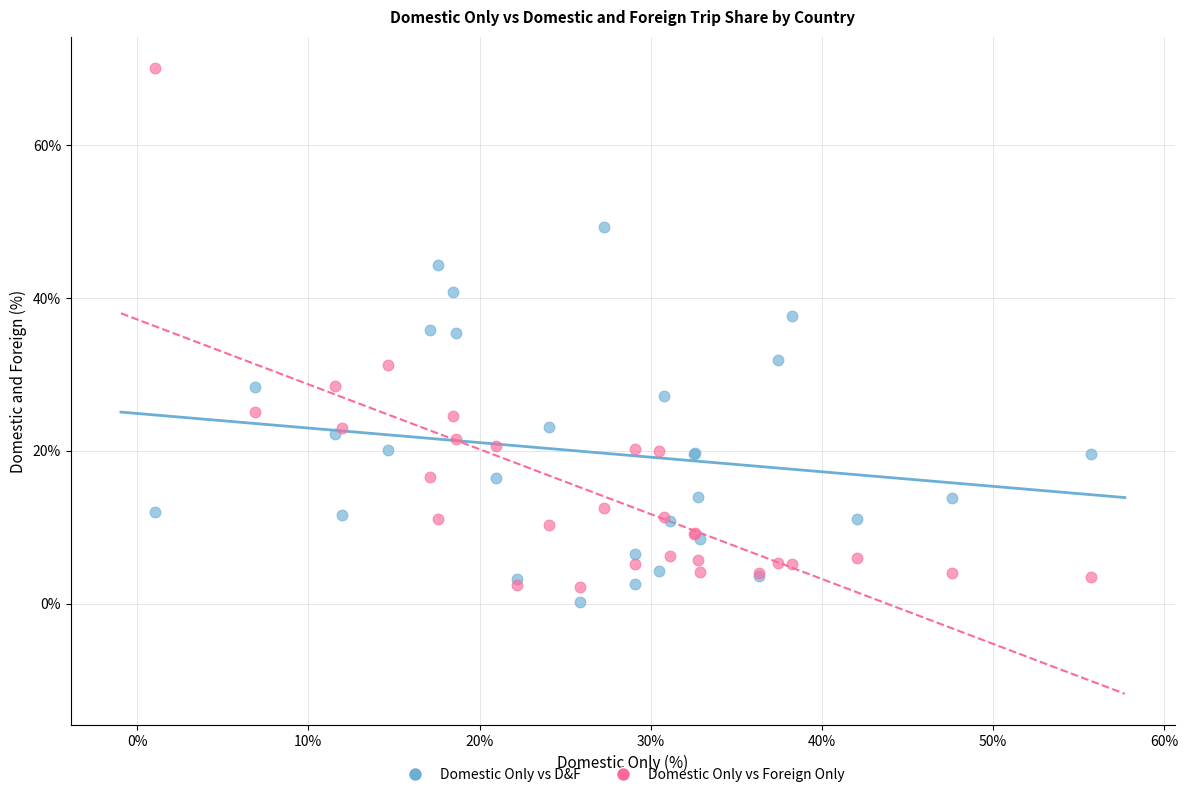

Which series has the widest spread of Y values?

Domestic Only vs Foreign Only